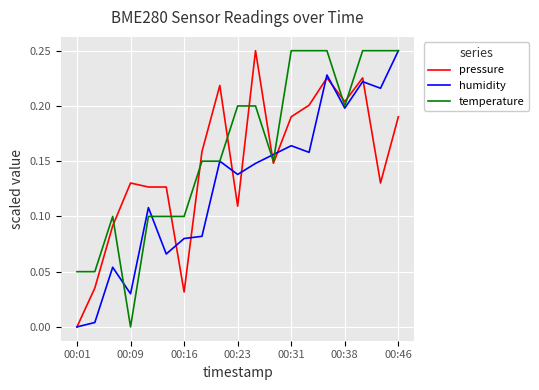

List the series in order of their overall mean, highest first.

temperature, pressure, humidity